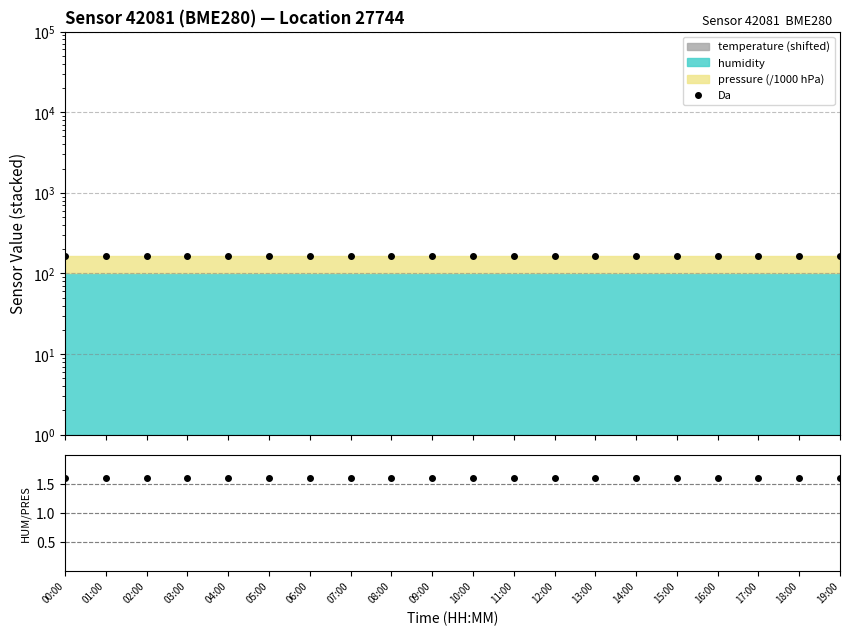

True or false: Da has more than 1 interior local peaks.

False